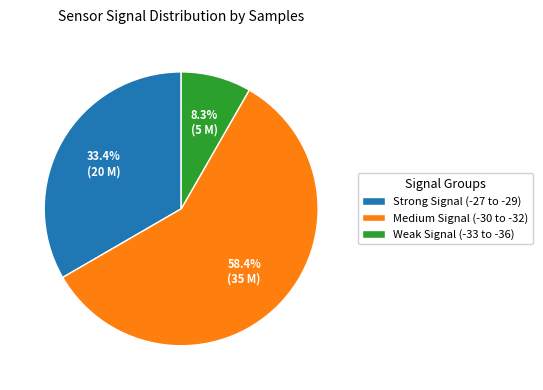

What is the majority slice?

Medium Signal (-30 to -32)